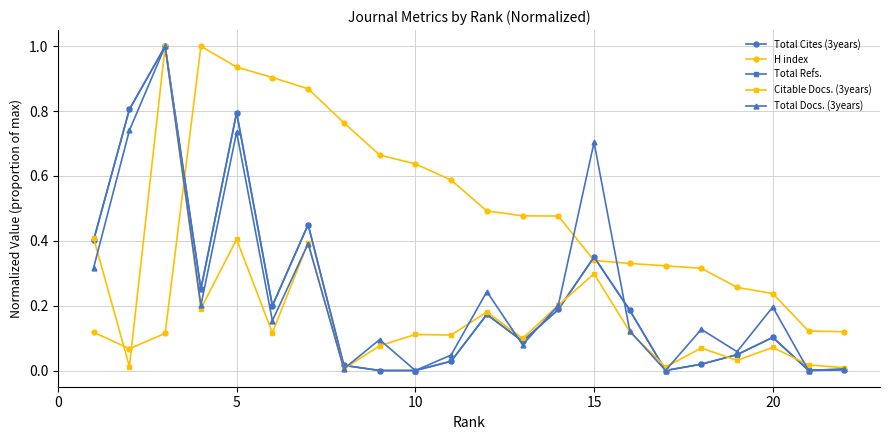

True or false: Total Cites (3years) has a value of 0.2 at 15.

False